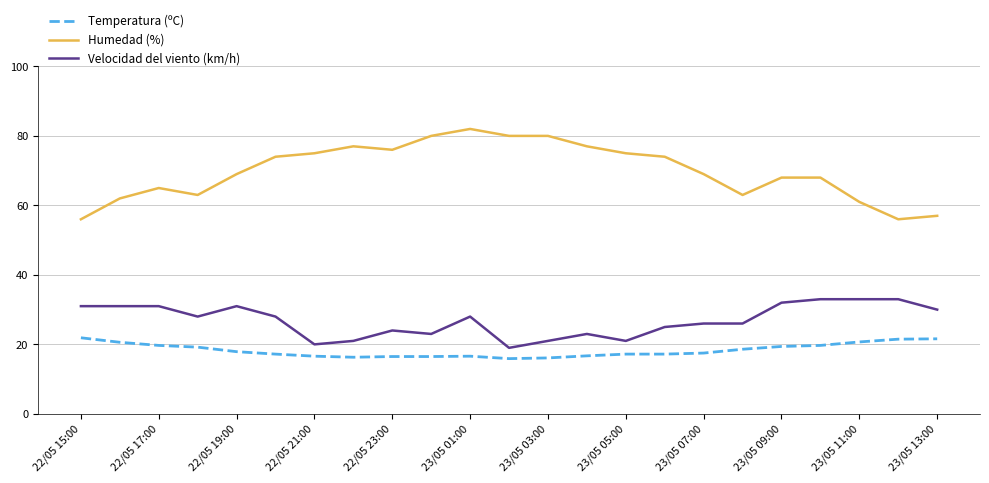

List the series in order of their overall mean, highest first.

Humedad (%), Velocidad del viento (km/h), Temperatura (ºC)